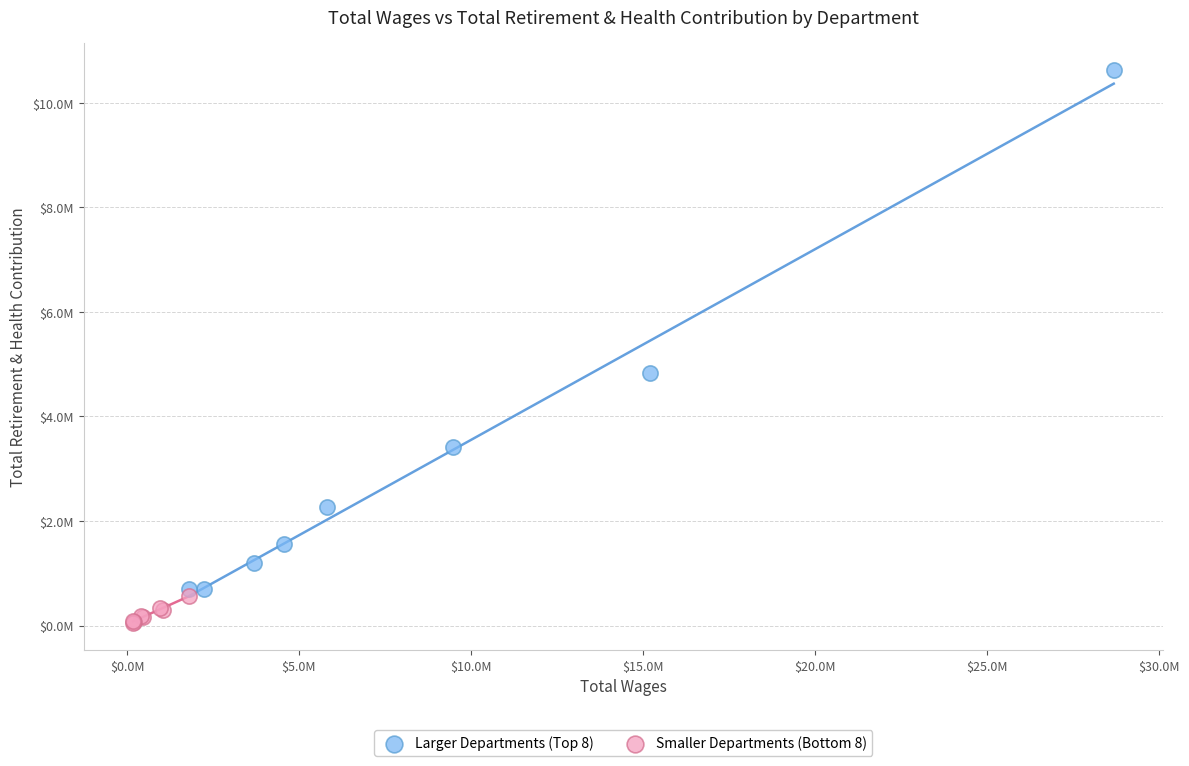

Which series reaches the maximum Y coordinate?

Larger Departments (Top 8)